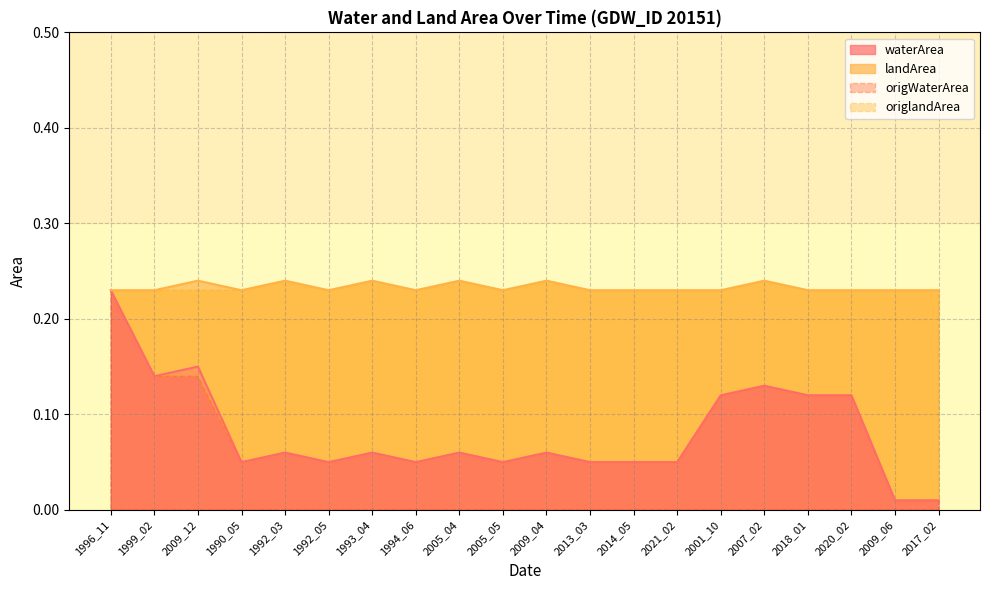

Where is the first local minimum for waterArea?

1999_02